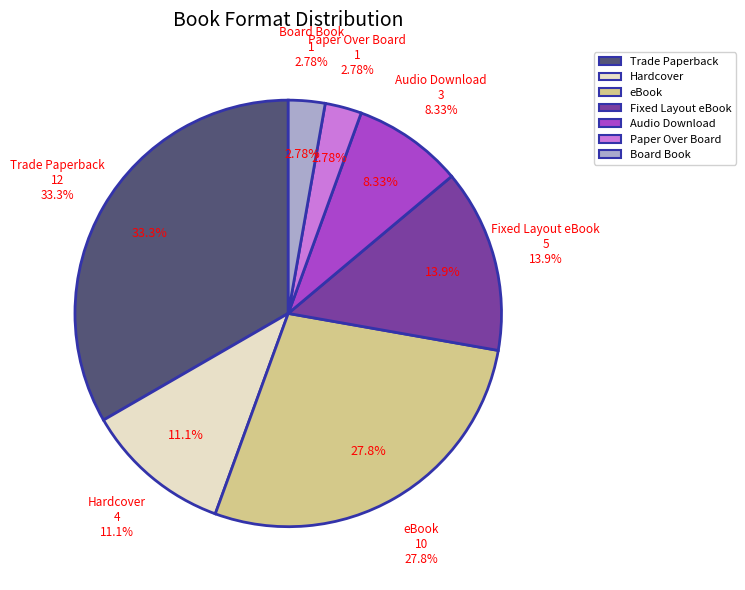

To the nearest percent, what portion does Fixed Layout eBook represent?

14%